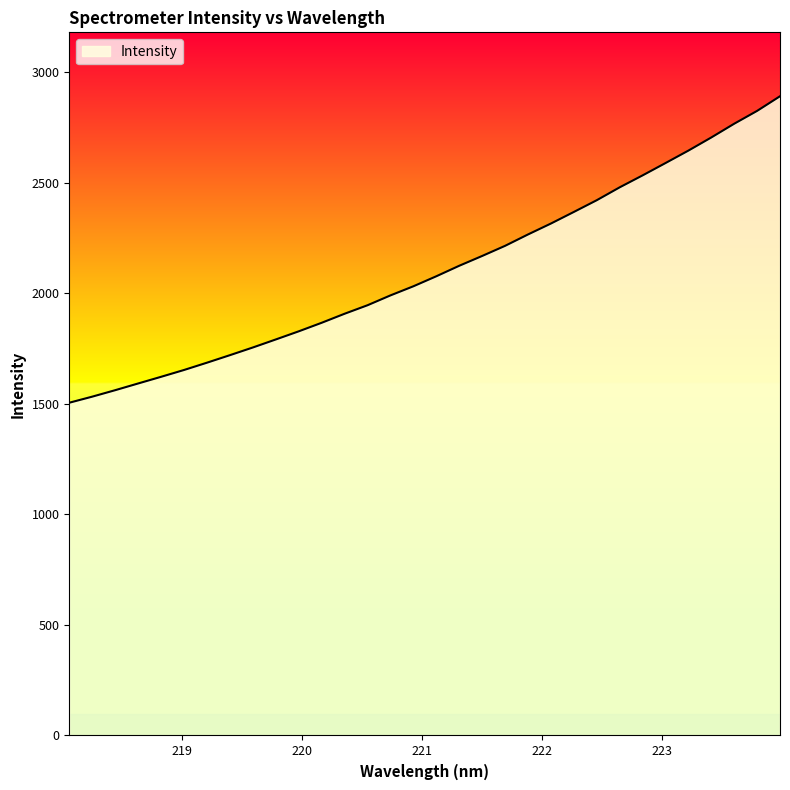

What is the greatest value displayed?

2890.1